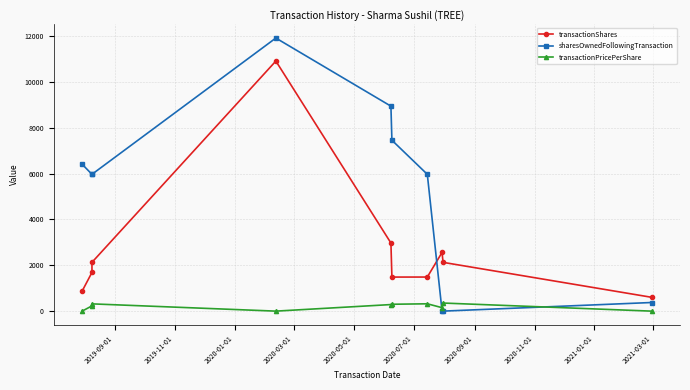

True or false: transactionPricePerShare has a value of 120.0 at 2019-11-01.

False